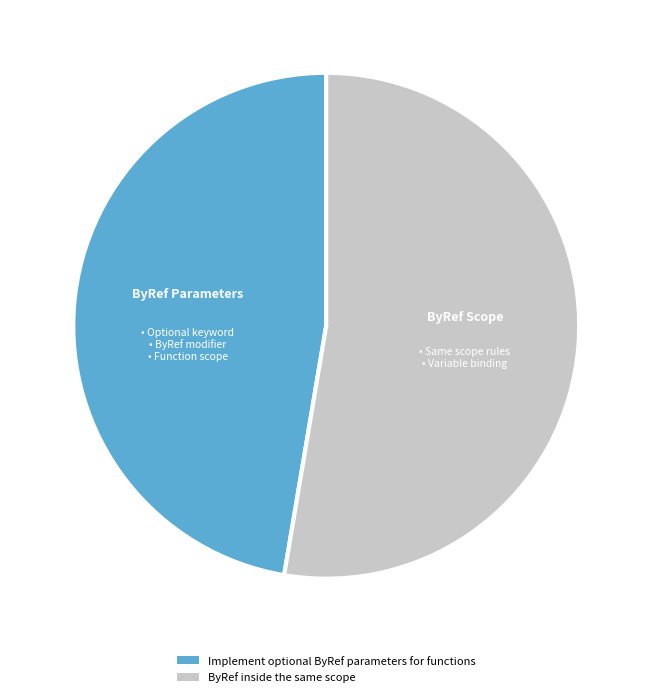

Between Implement optional ByRef parameters for functions and ByRef inside the same scope, which is larger?

ByRef inside the same scope